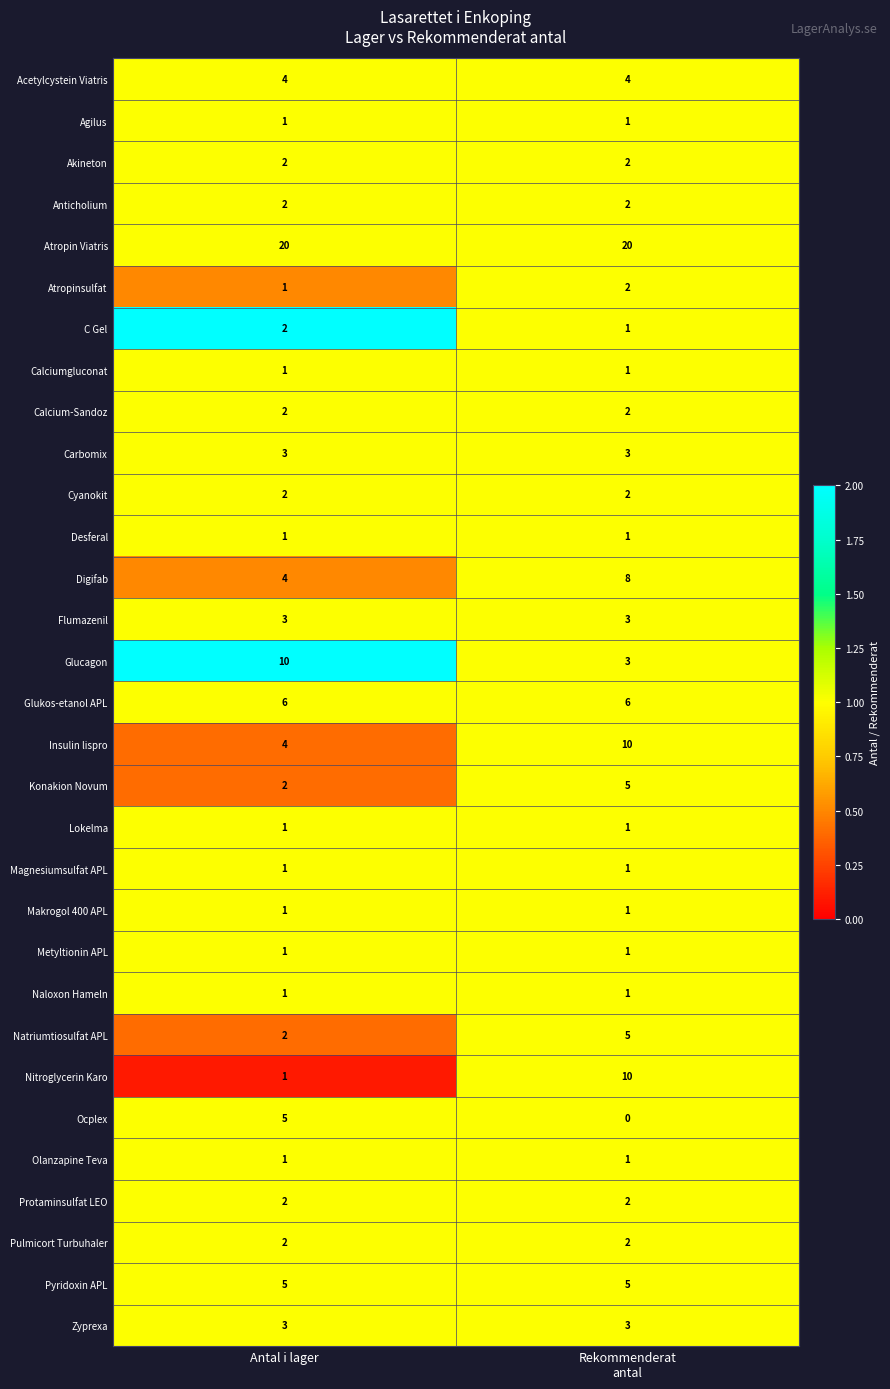

Is it true that Atropinsulfat equals 1 at Antal i lager?

True